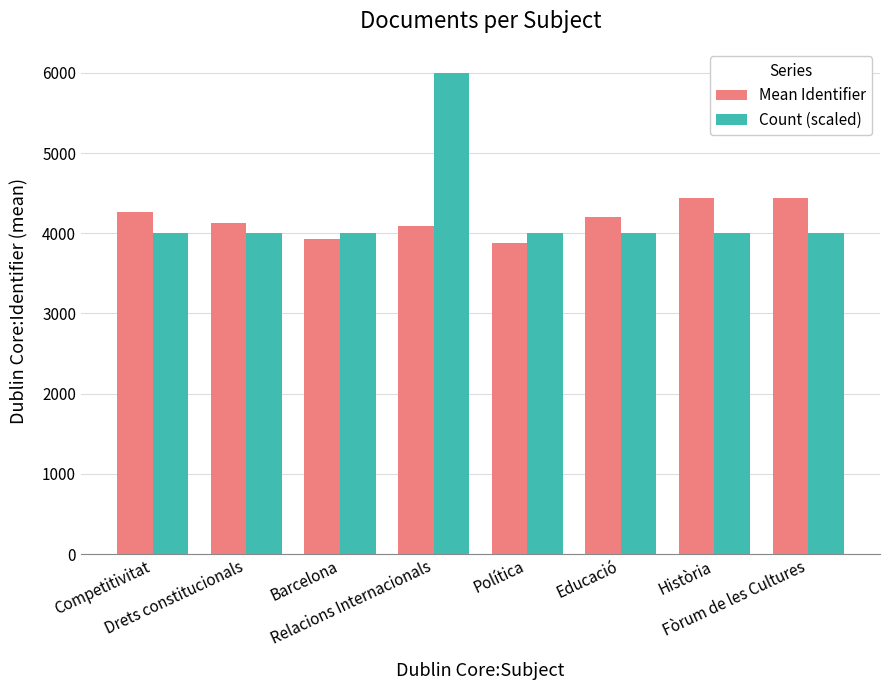

What is the smallest value displayed?

3883